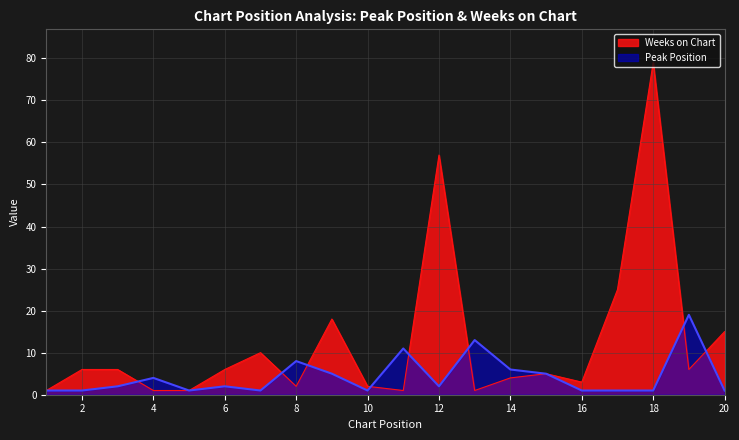

Where does the Peak Position series first go above 2?

4